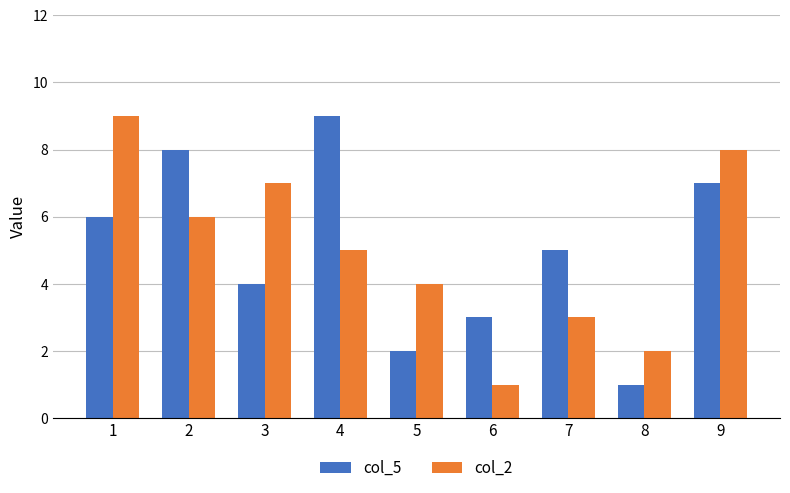

Reading right to left, transcribe all the data shown in this chart.

col_5: 7	1	5	3	2	9	4	8	6
col_2: 8	2	3	1	4	5	7	6	9